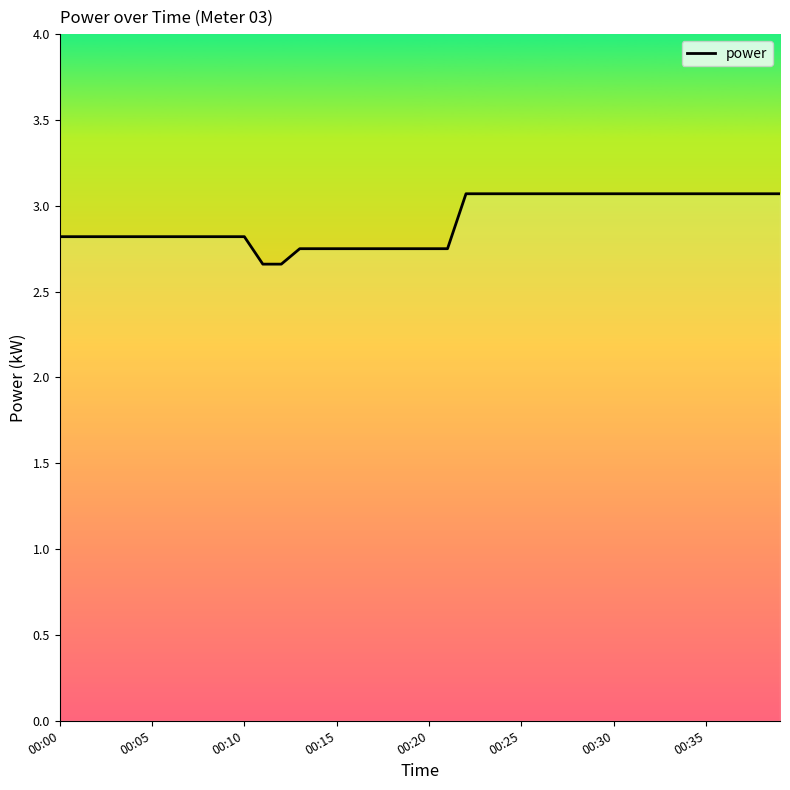

What is the greatest value displayed?

3.1